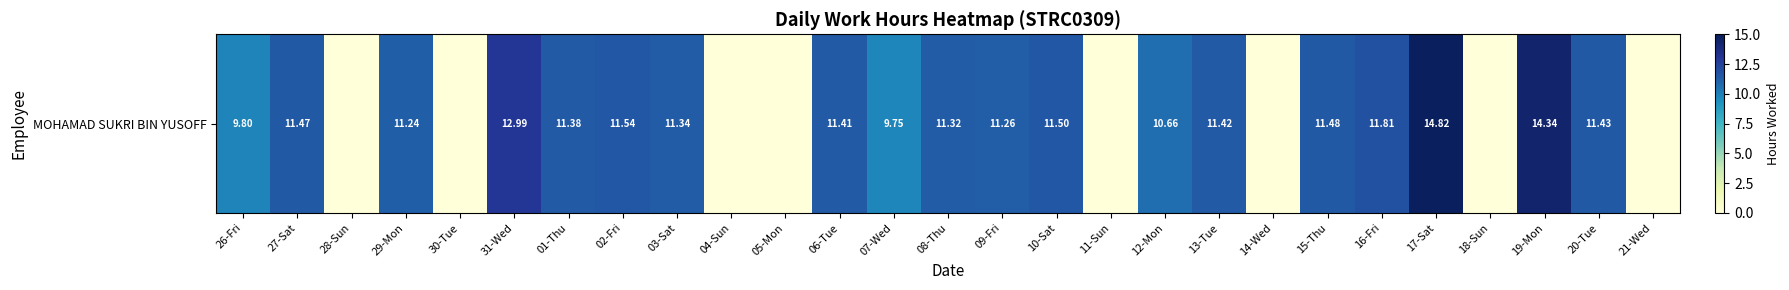

Which has a higher value, 28-Sun or 21-Wed?

28-Sun